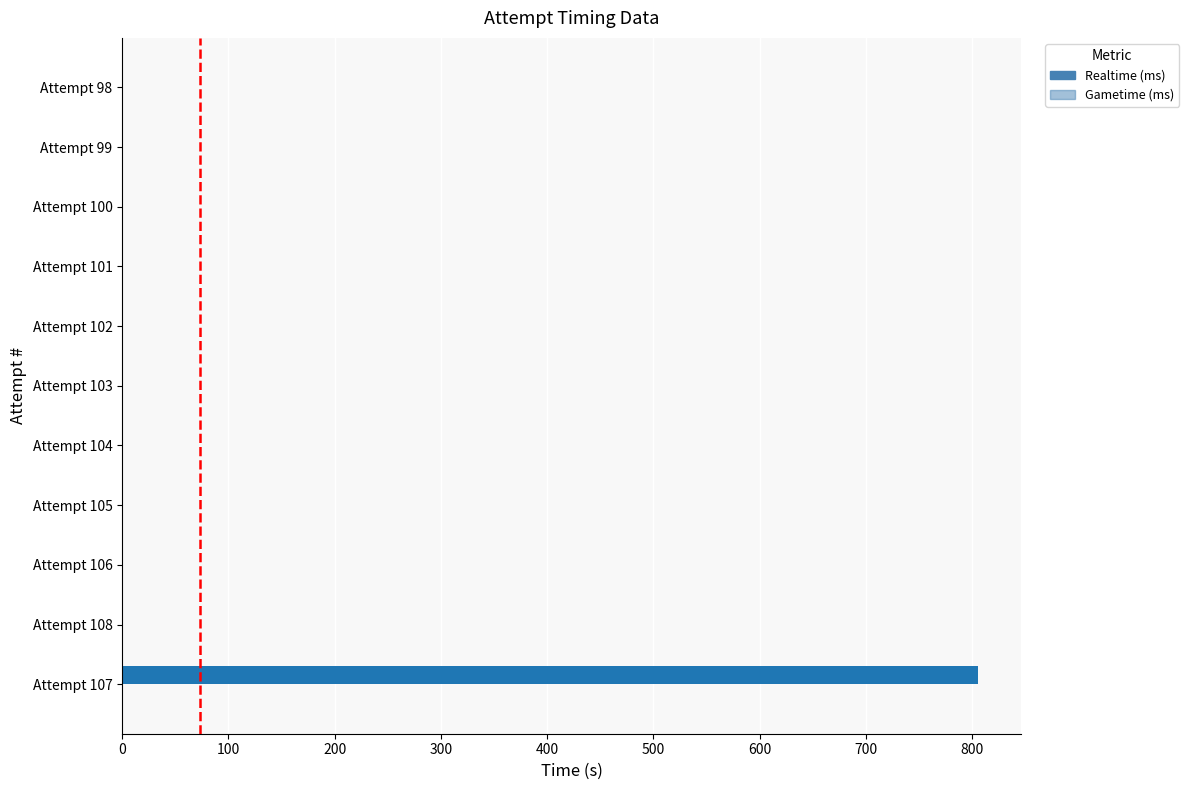

Does the chart contain stacked bars?

No